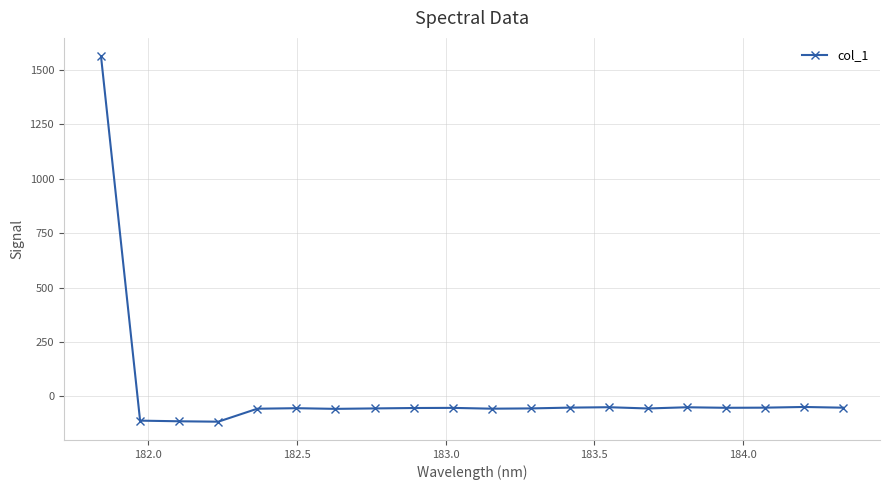

True or false: there are more than 1 points higher than both neighbors.

True